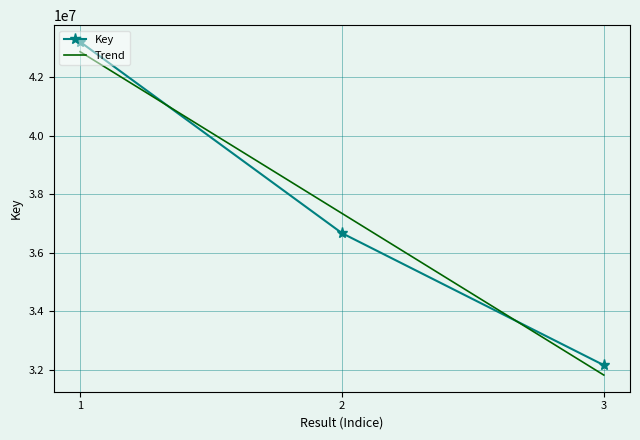

Which series changed the most between 2 and 3?

Trend